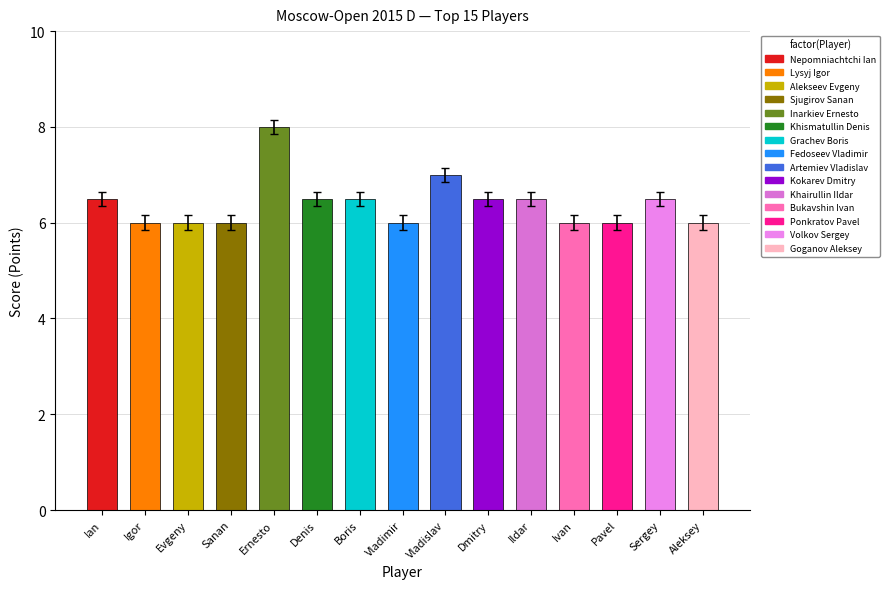

What is the change in value from Denis to Vladimir?

-0.5